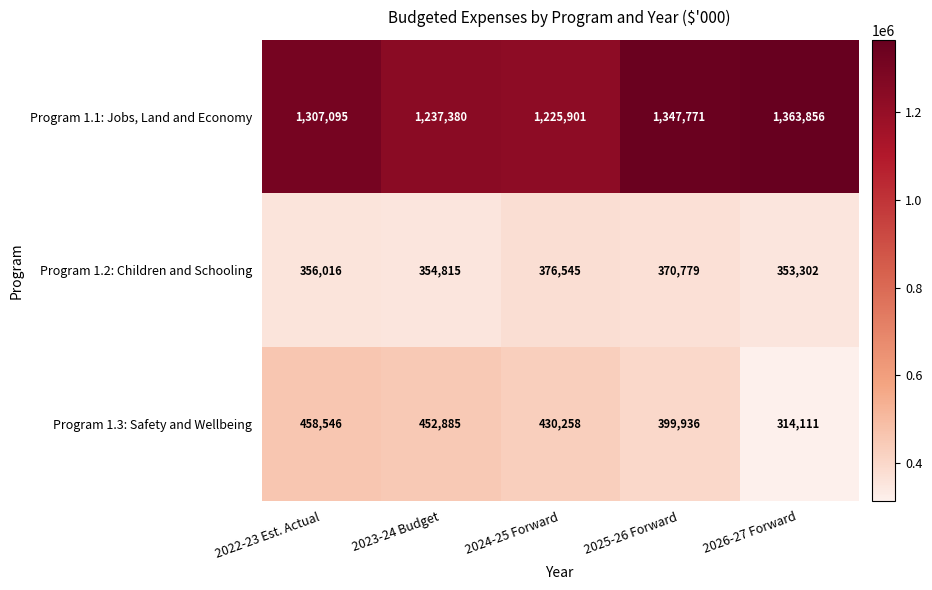

What is the spread (max minus min) of values at 2022-23 Est. Actual?

951079